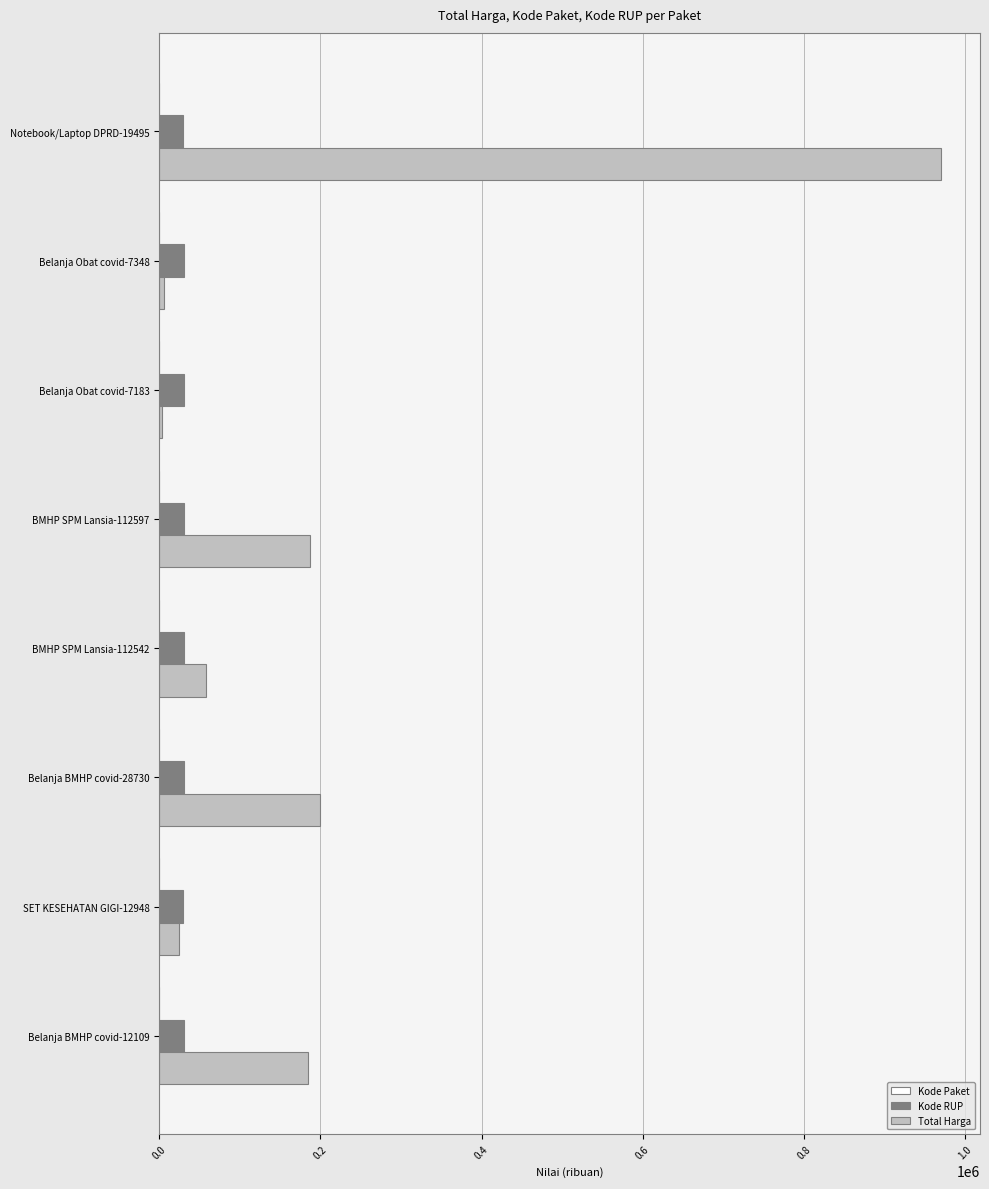

What is the sum of all Kode RUP values?

241367.1